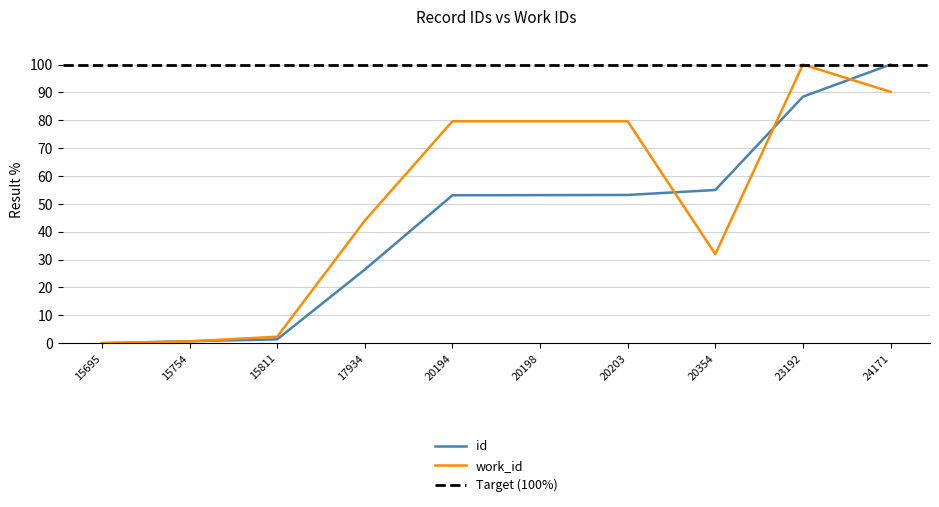

True or false: id has more than 0 points higher than both neighbors.

False